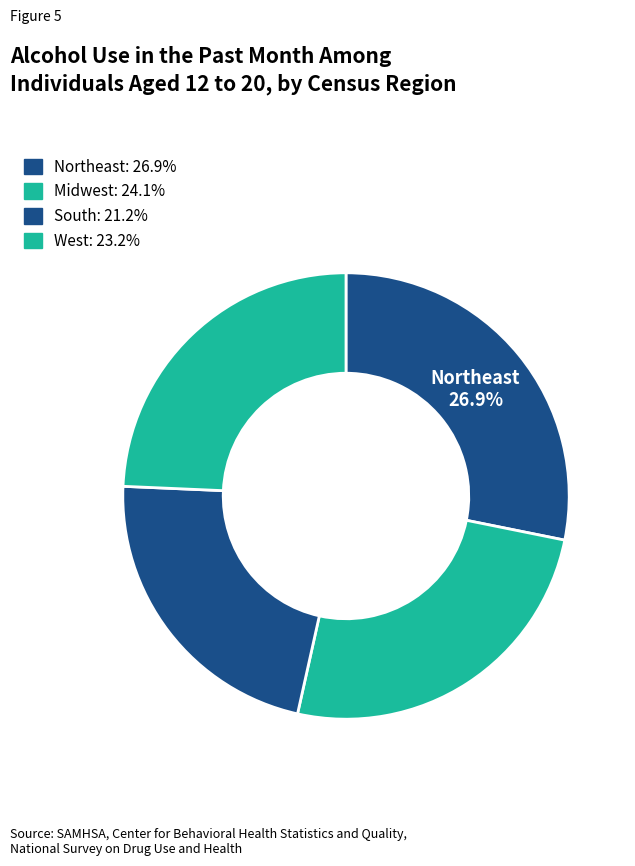

Is there any slice that represents more than half of the pie?

No